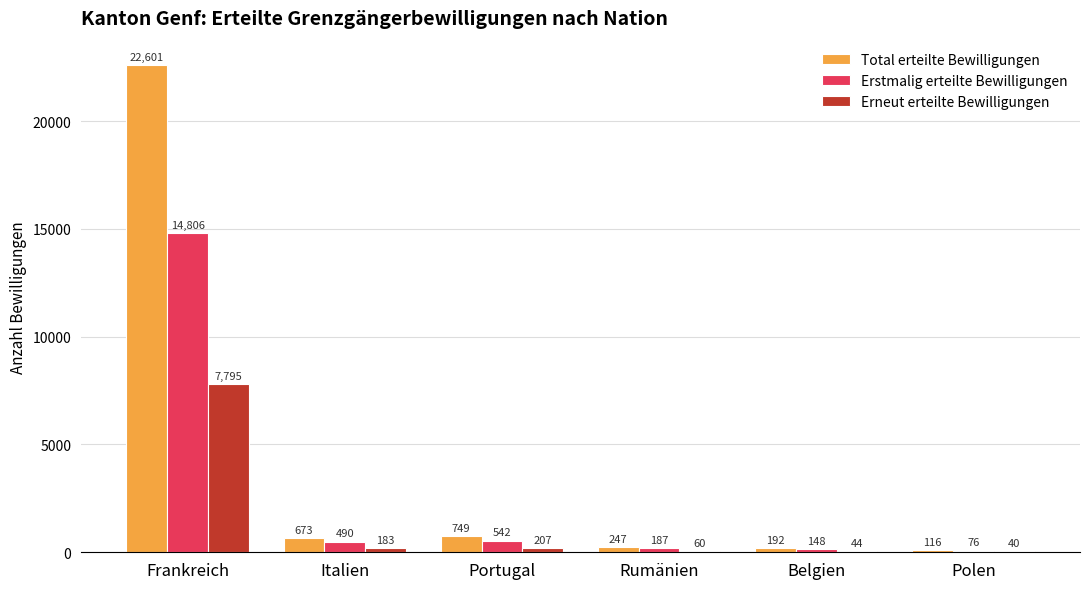

Reading left to right, transcribe all the data shown in this chart.

Total erteilte Bewilligungen: 22601	673	749	247	192	116
Erstmalig erteilte Bewilligungen: 14806	490	542	187	148	76
Erneut erteilte Bewilligungen: 7795	183	207	60	44	40